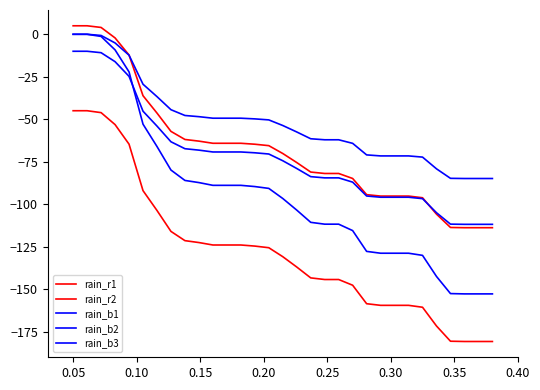

How many distinct data groups are displayed?

5